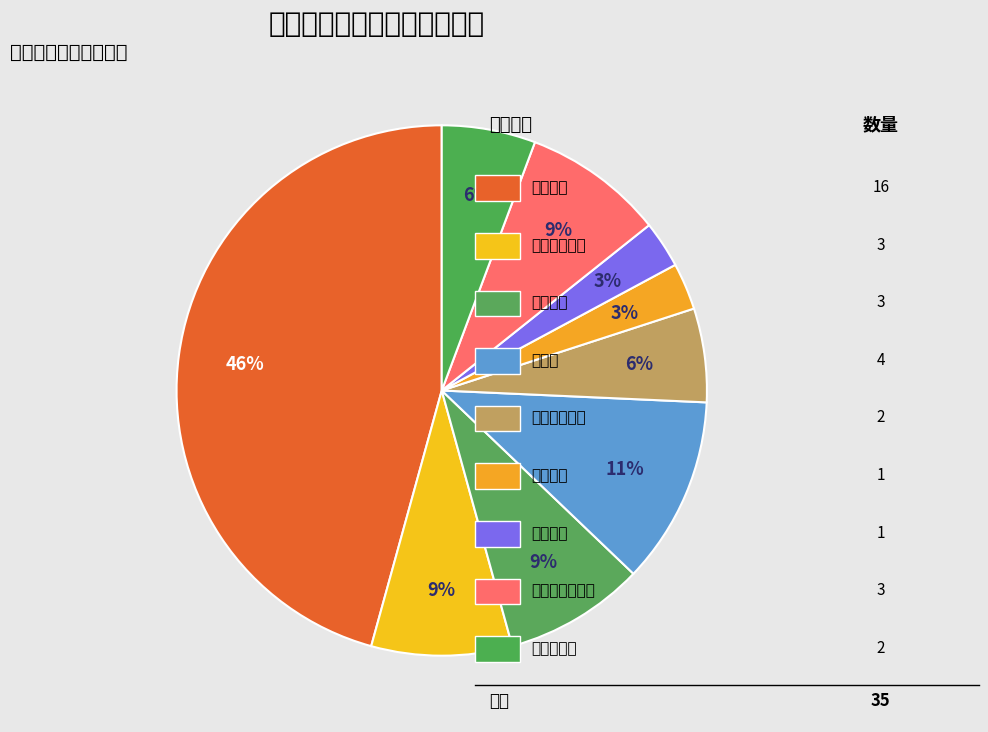

Rank the categories by value from lowest to highest.

大型餐馆, 中型餐馆, 养老机构食堂, 食品贸易商, 托幼机构食堂, 职工食堂, 网络食品销售商, 小餐饮, 药店兼营